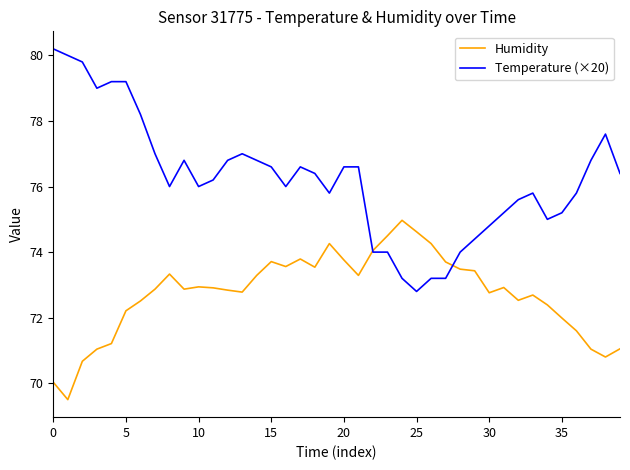

Rank the series by their average value, from highest to lowest.

Temperature (×20), Humidity